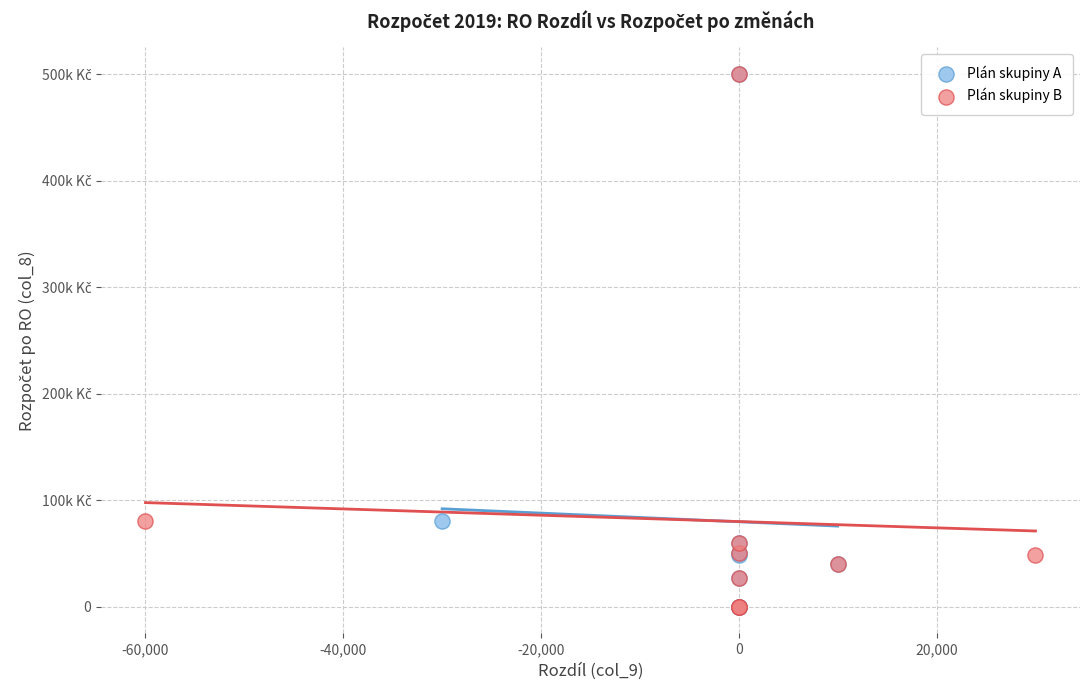

What are all the series names shown in the legend?

Plán skupiny A, Plán skupiny B